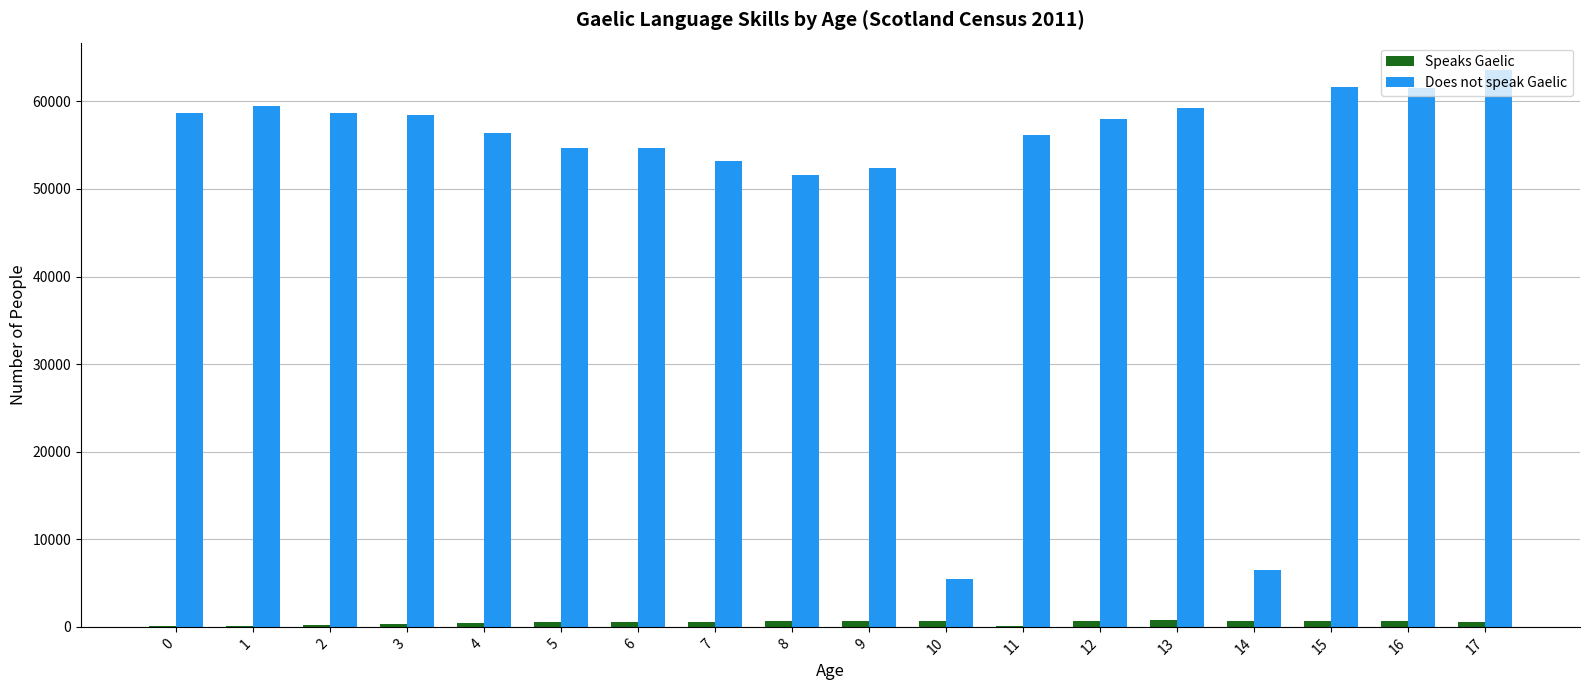

What is the spread (max minus min) of values at 16?

60901